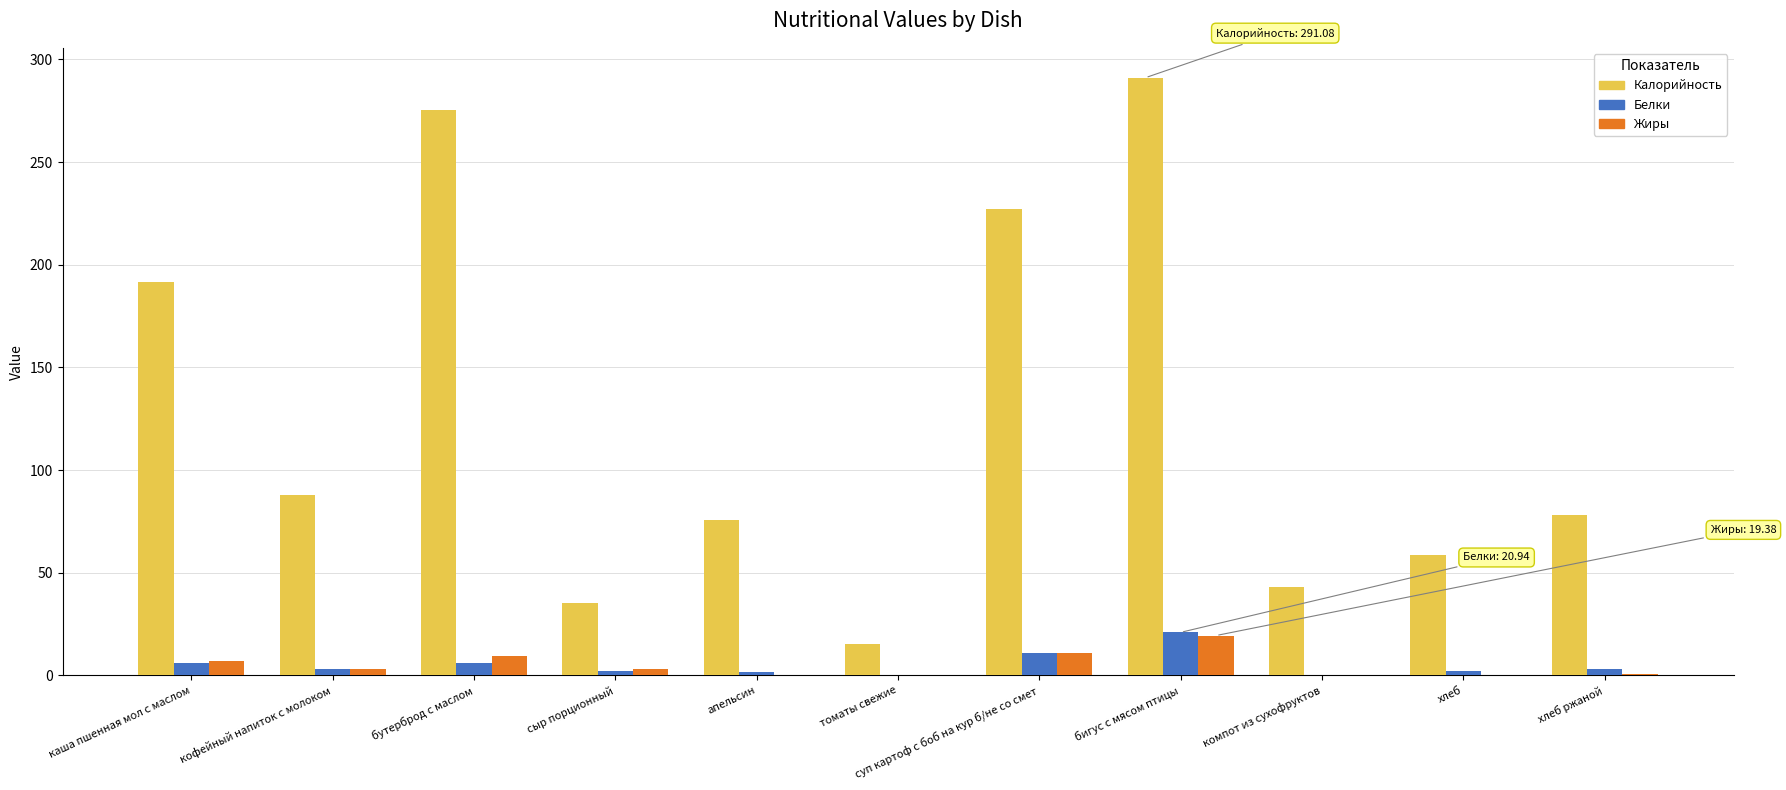

Is it true that Калорийность equals 58.6 at хлеб?

True